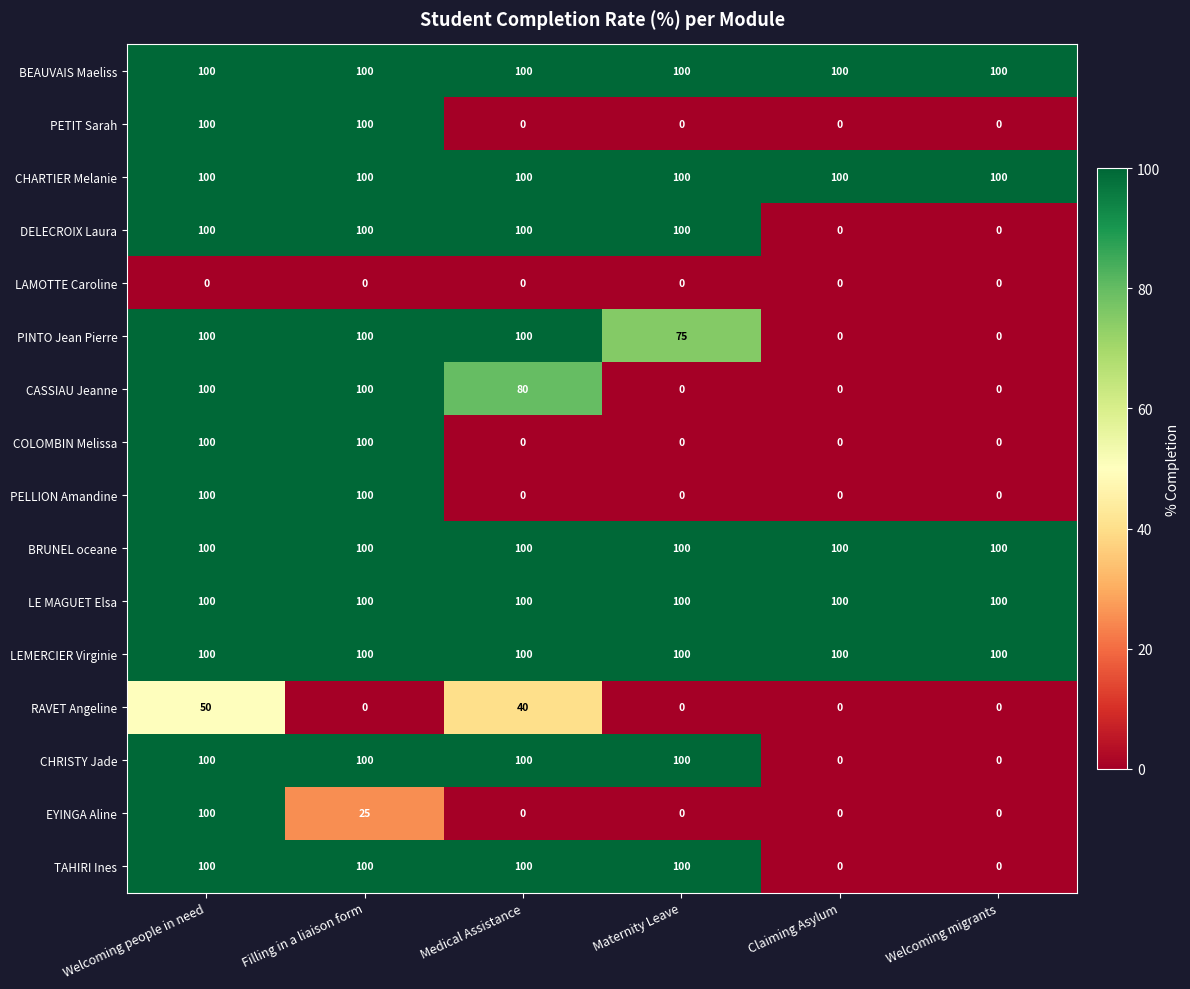

Is it true that PINTO Jean Pierre equals 35 at Welcoming people in need?

False